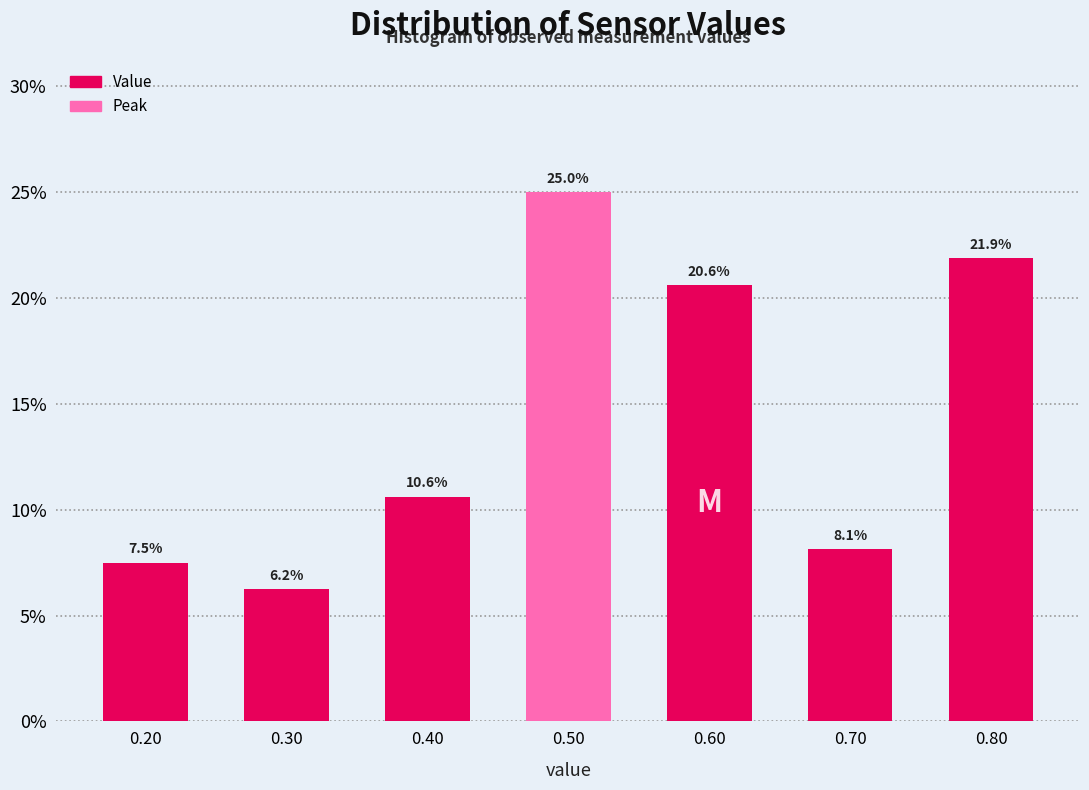

Where does the data first go above 10?

0.40